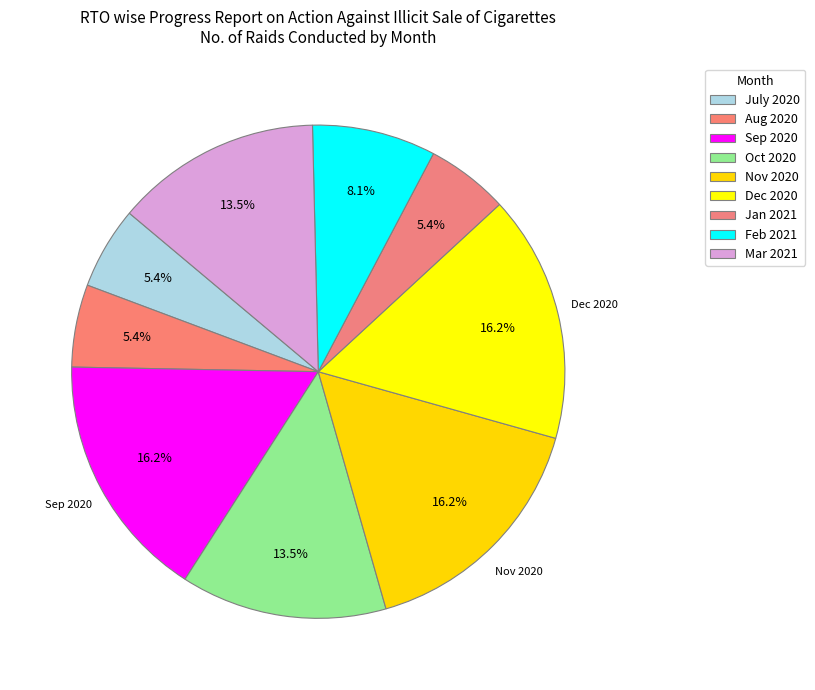

True or false: Nov 2020 accounts for 9% of the total.

False